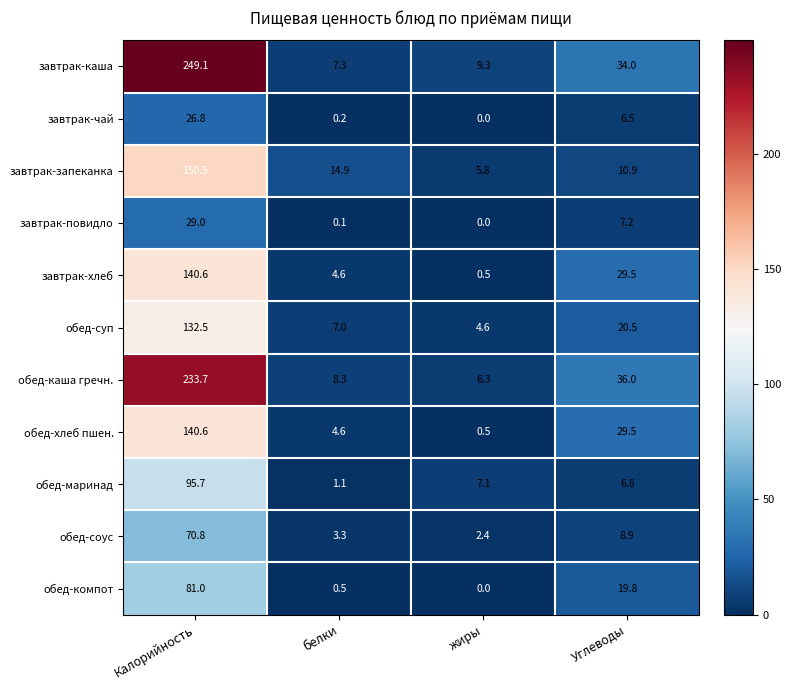

Which series has the widest spread of values?

завтрак-каша